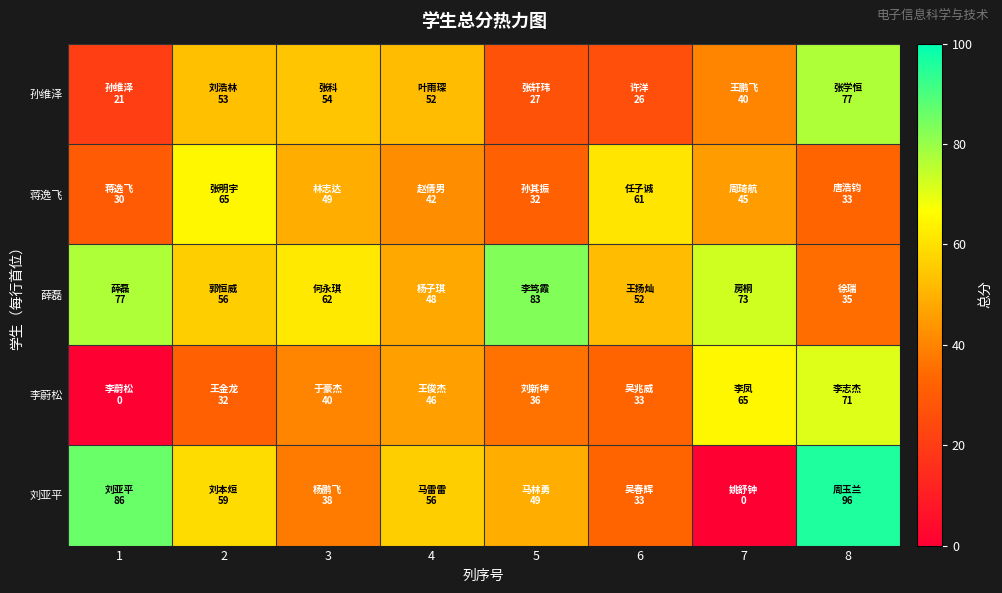

Reading left to right, extract all data points from this chart.

孙维泽: 1=21	2=53	3=54	4=52	5=27	6=26	7=40	8=77
蒋逸飞: 1=30	2=65	3=49	4=42	5=32	6=61	7=45	8=33
薛磊: 1=77	2=56	3=62	4=48	5=83	6=52	7=73	8=35
李蔚松: 1=0	2=32	3=40	4=46	5=36	6=33	7=65	8=71
刘亚平: 1=86	2=59	3=38	4=56	5=49	6=33	7=0	8=96